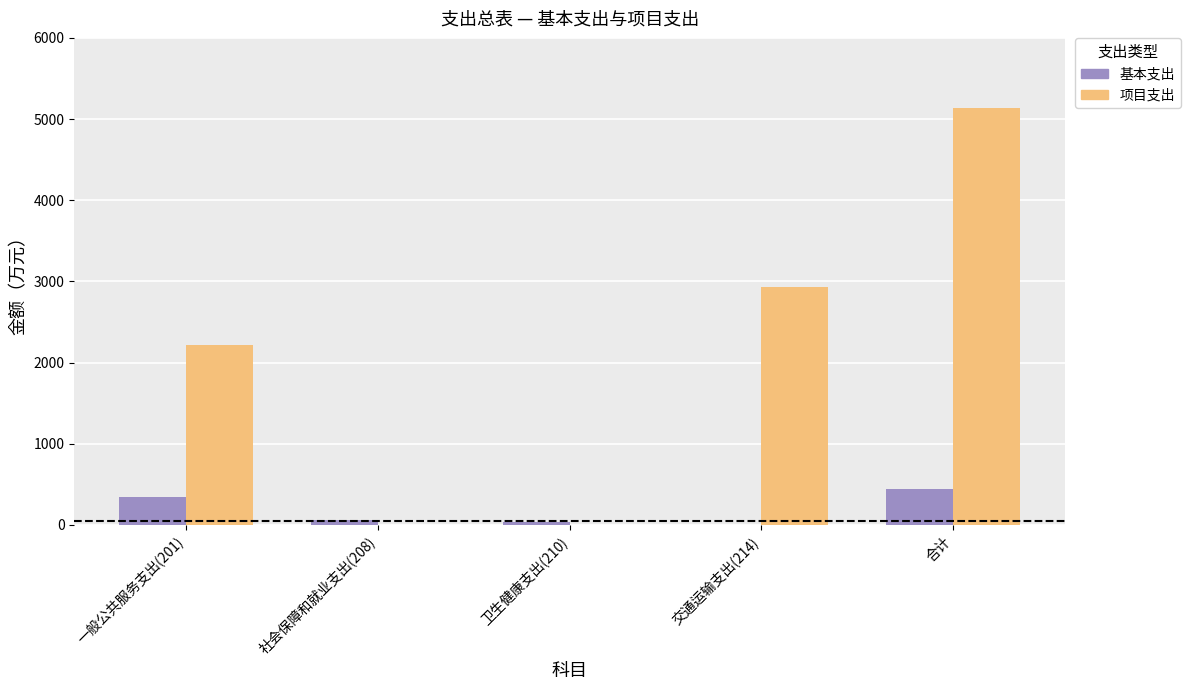

Is it true that 项目支出 equals 3230.6 at 卫生健康支出(210)?

False